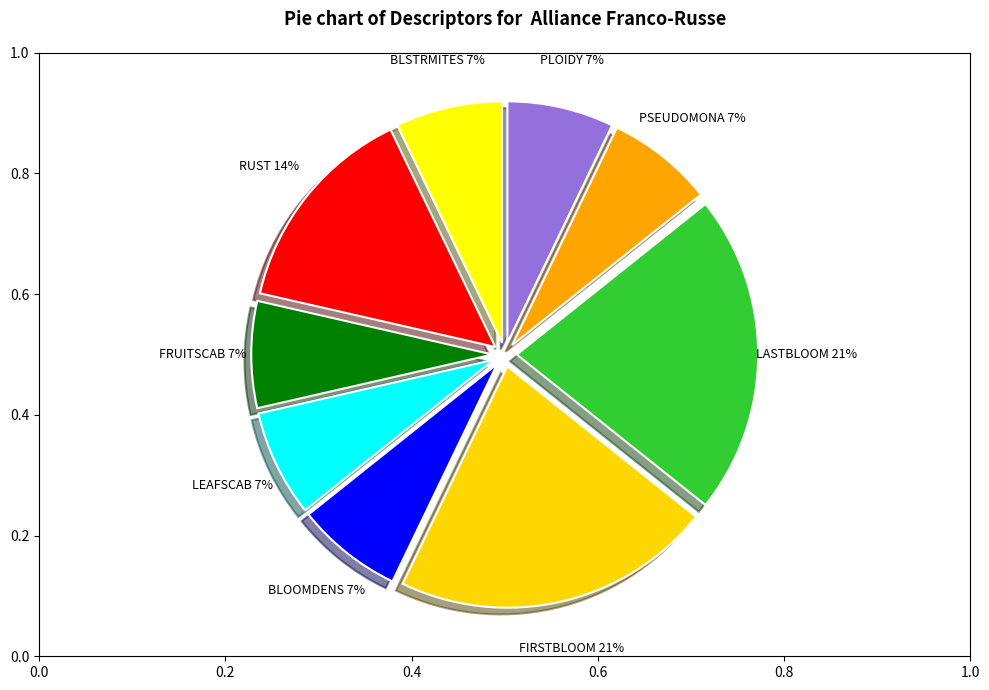

Which has a higher value, BLSTRMITES or RUST?

RUST